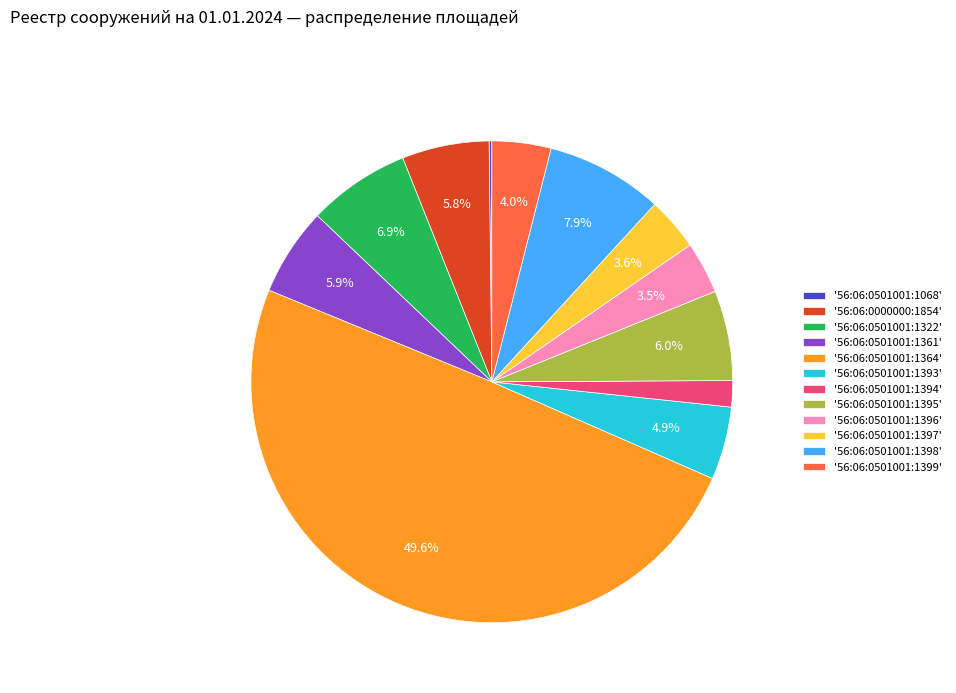

What is the total percentage of '56:06:0501001:1393' and '56:06:0501001:1397'?

8.5%